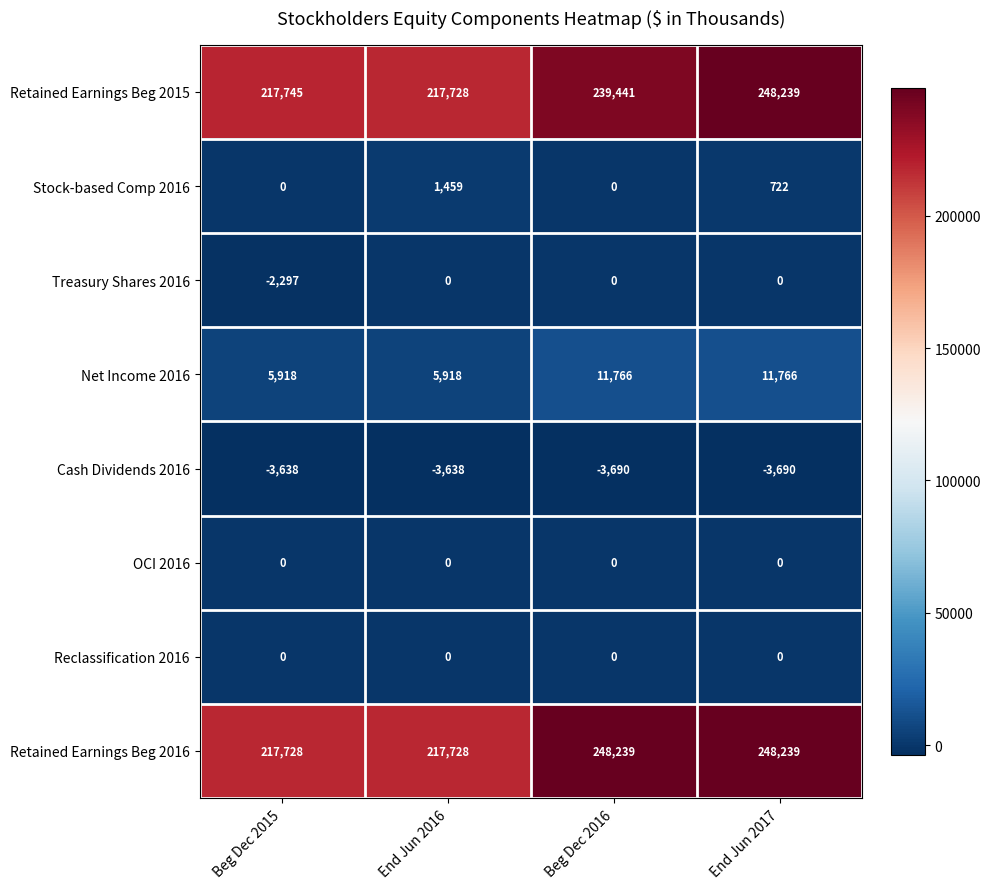

What is the maximum value shown in the chart?

248239